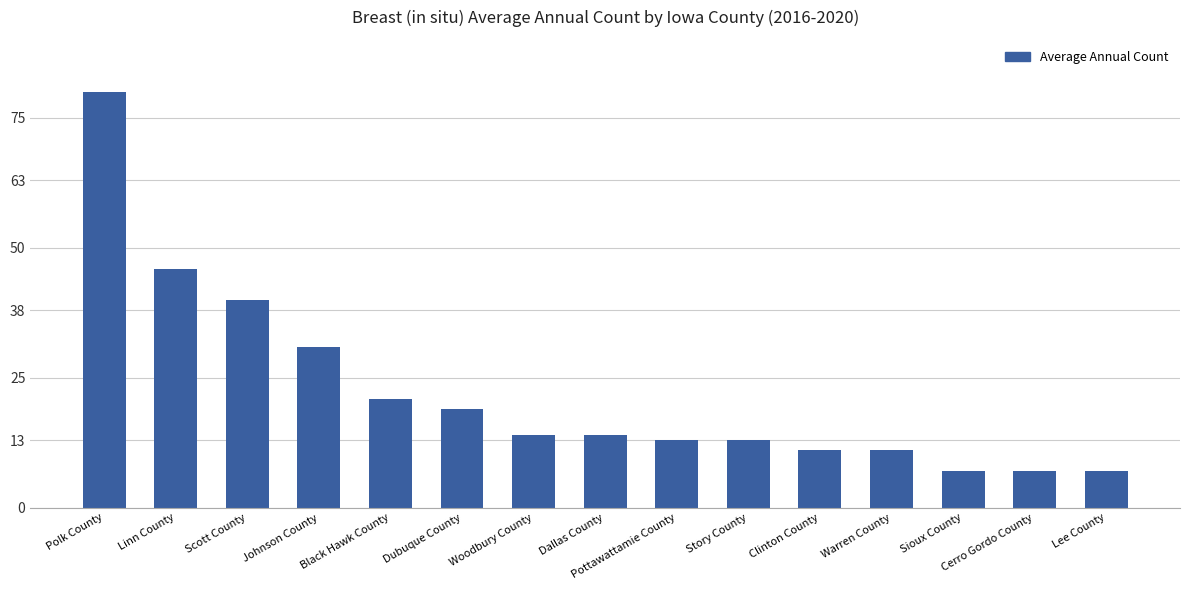

What is the sum of all values?

334